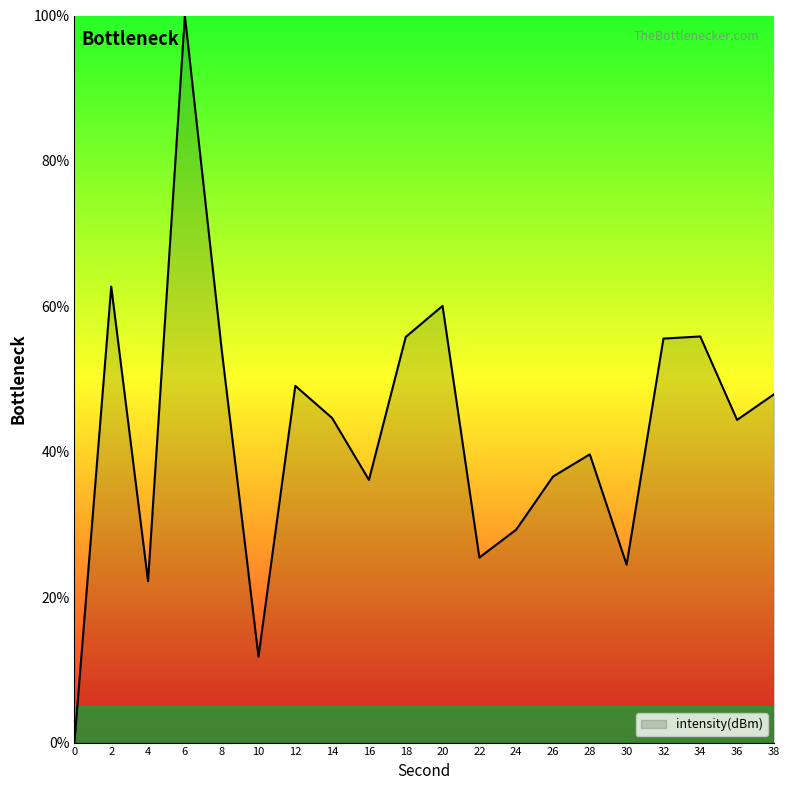

Between 28 and 6, which is larger?

6